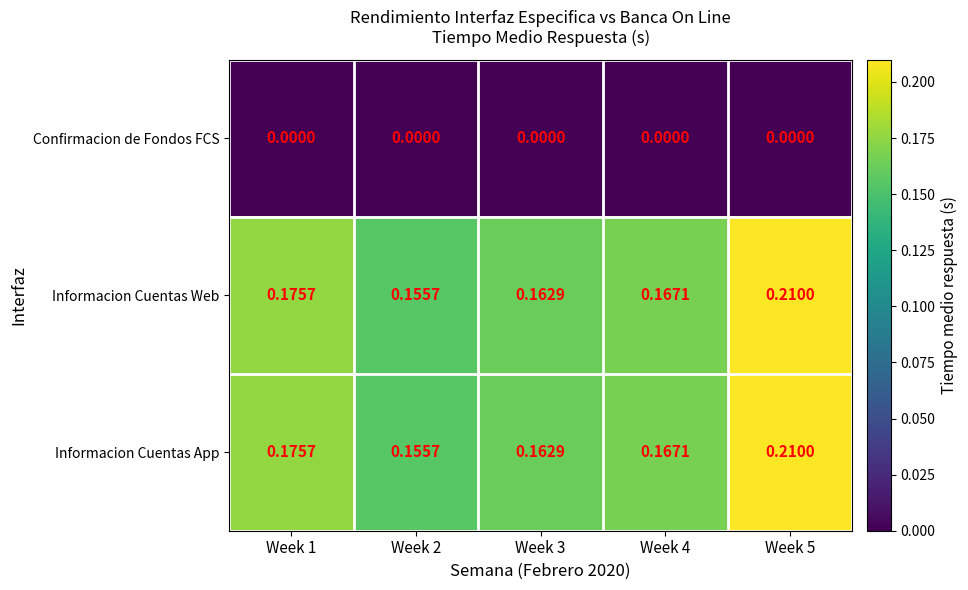

How many series are shown in this chart?

3